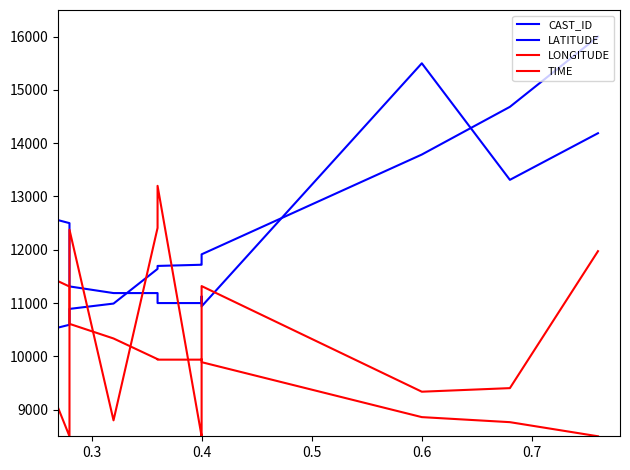

Which series has the widest spread of values?

CAST_ID